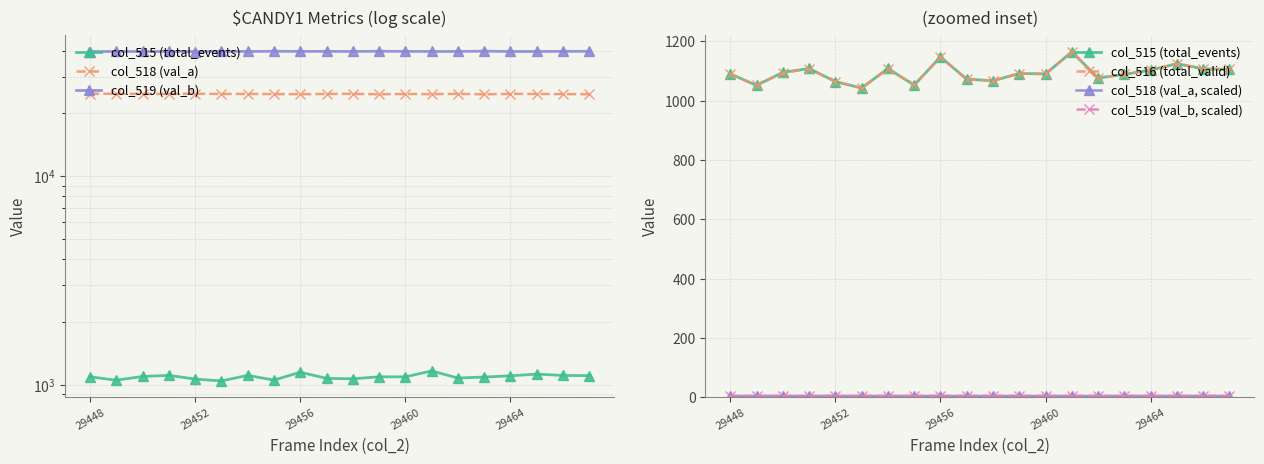

What is the difference between the maximum and second lowest values in the col_519 (val_b) series?

160.0